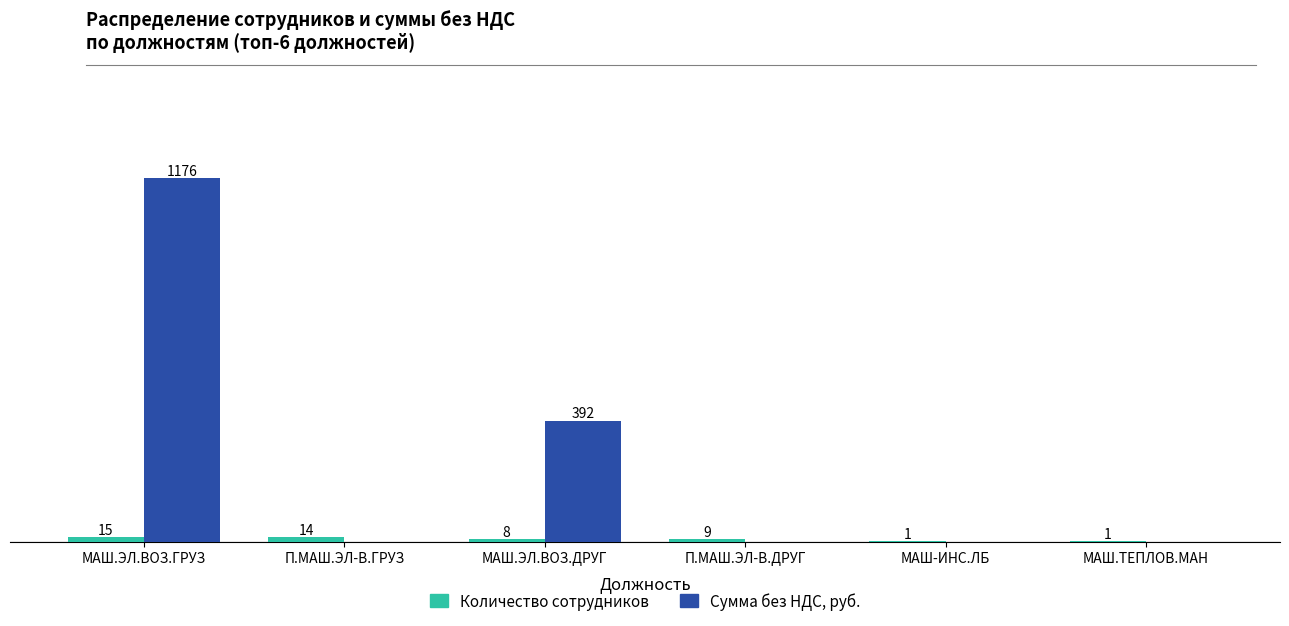

At which category is the sum across all series the highest?

МАШ.ЭЛ.ВОЗ.ГРУЗ